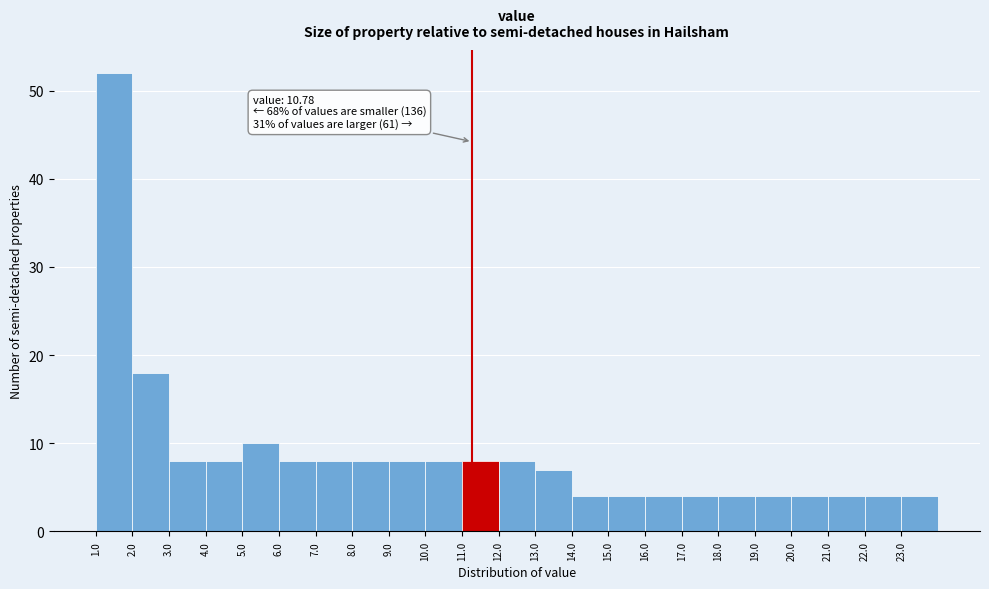

Reading left to right, list all the values displayed in this chart.

52	18	8	8	10	8	8	8	8	8	8	8	7	4	4	4	4	4	4	4	4	4	4